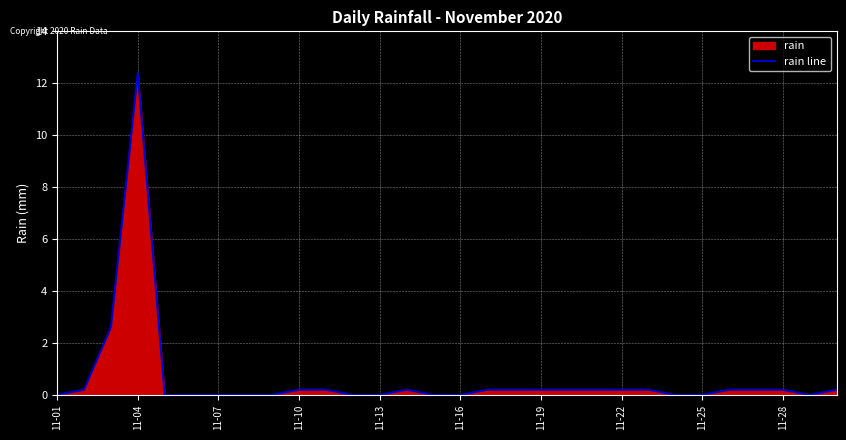

Read the value at 19.

0.2